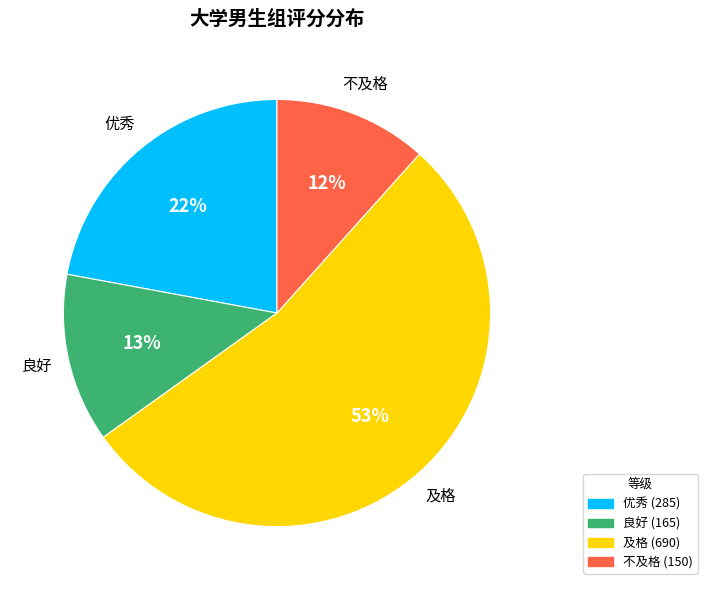

Count the number of slices in the pie.

4